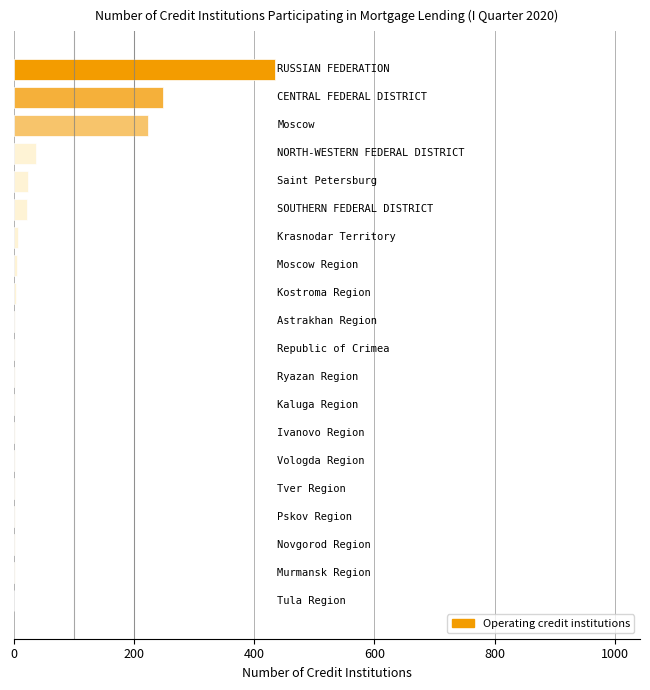

Are the bars horizontal?

Yes